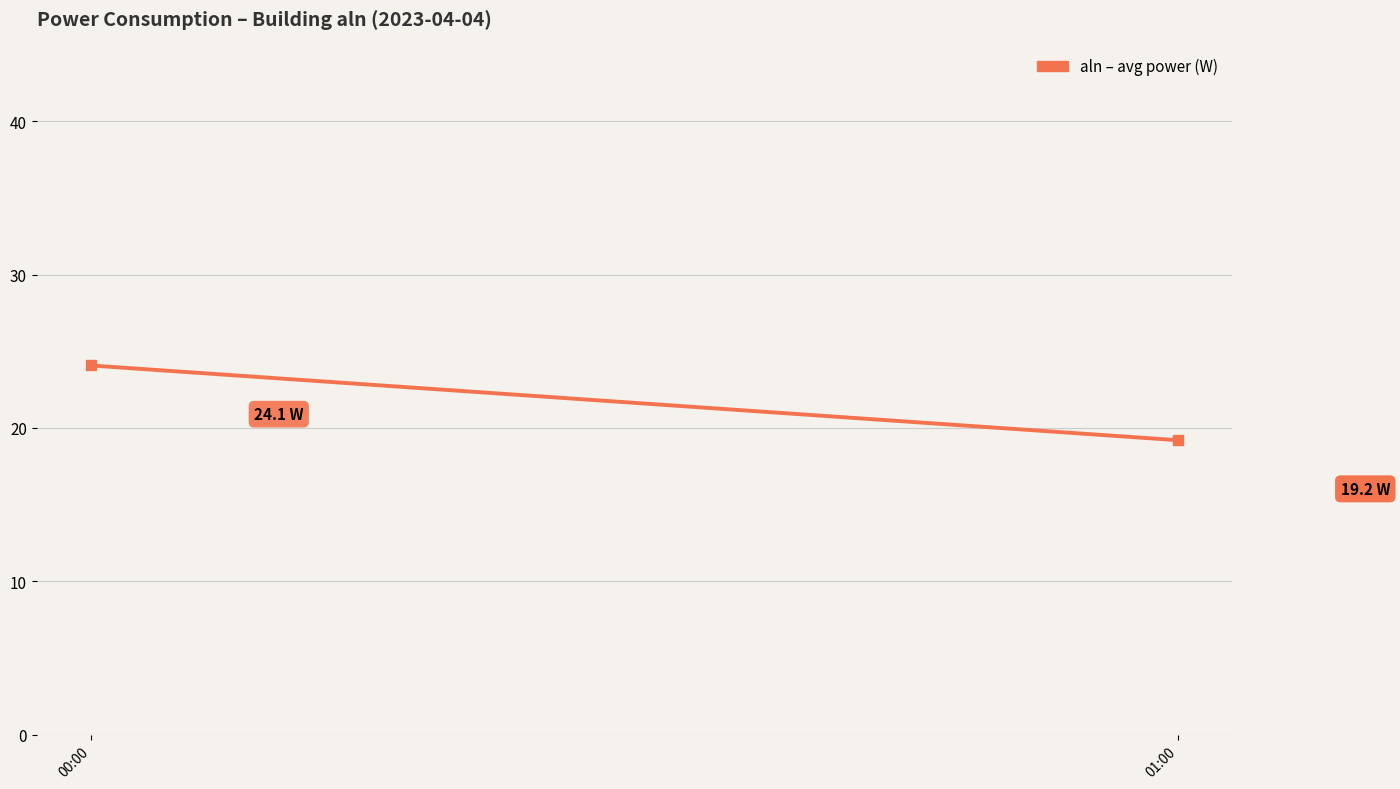

Is it true that the value at 01:00 is 29.1?

False